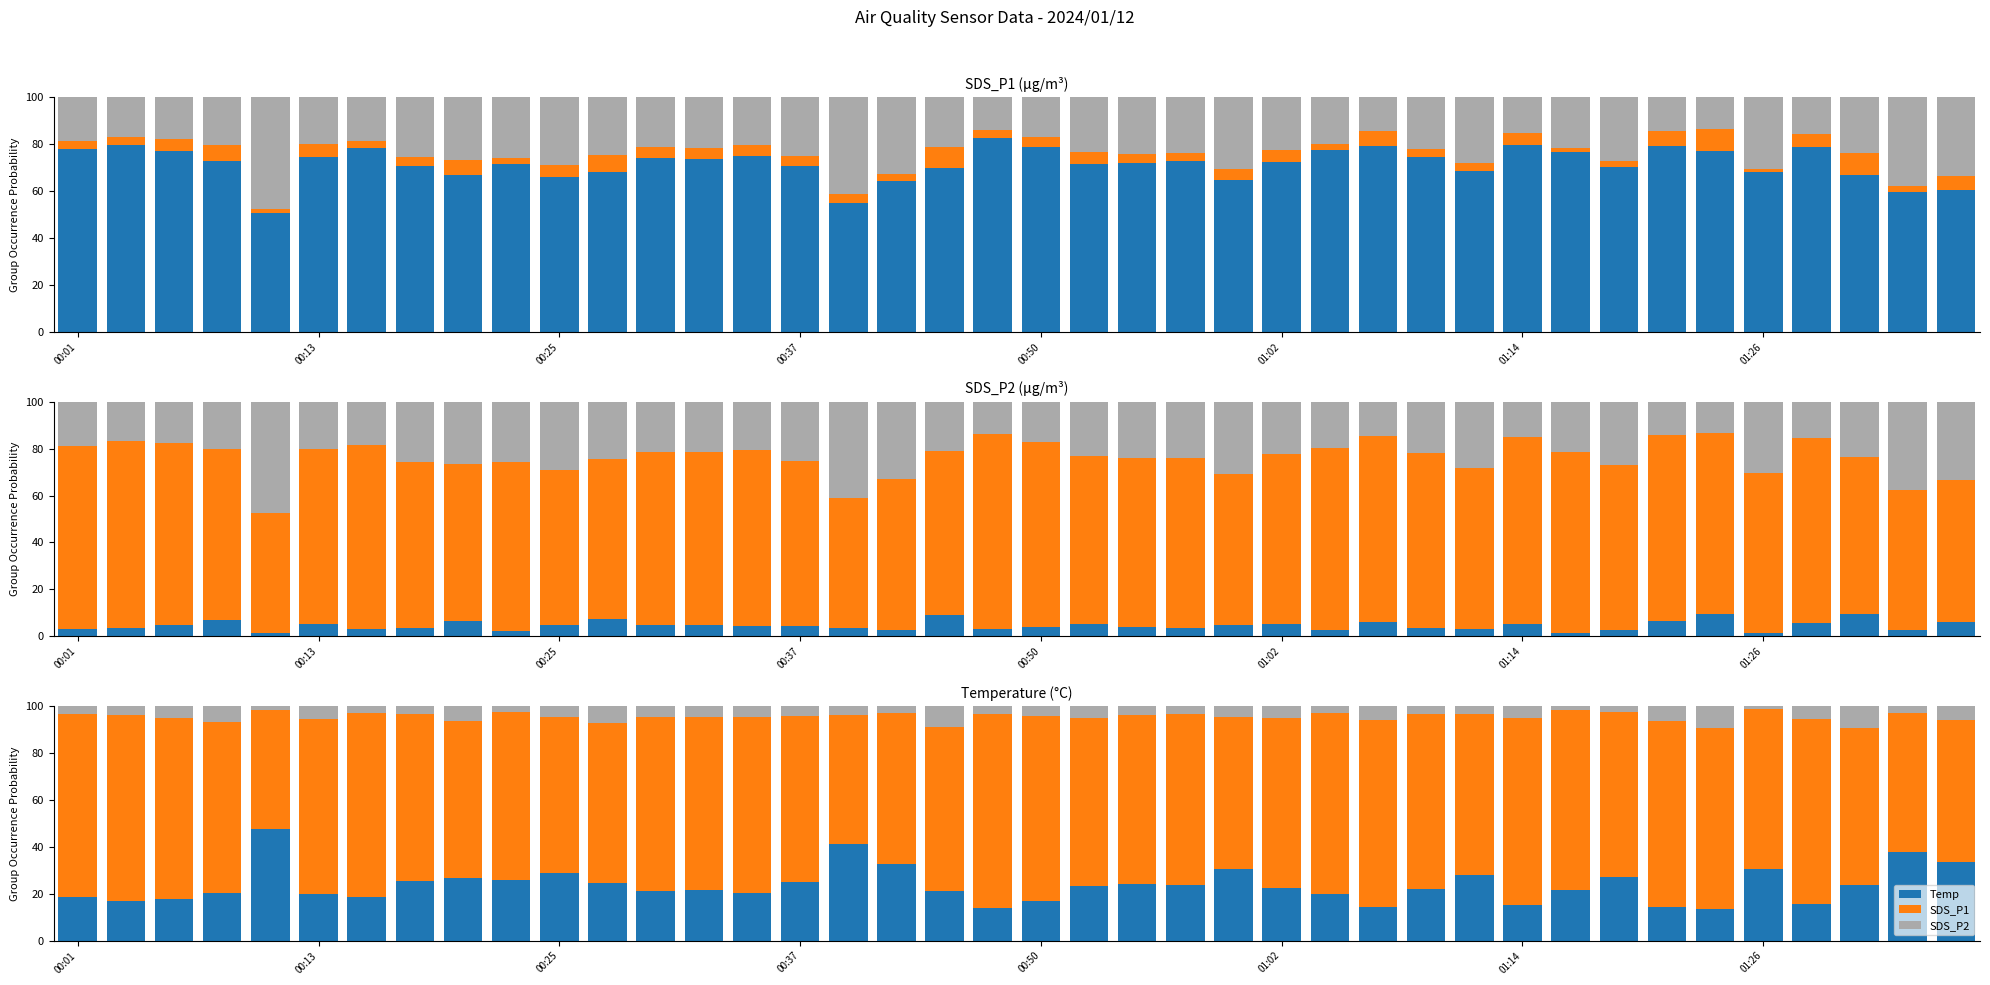

What position from the left is 24?

25